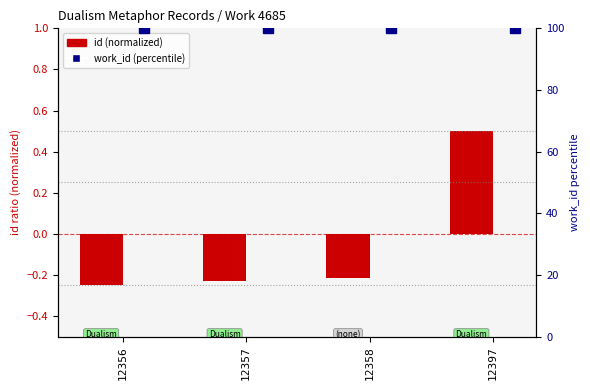

Reading left to right, extract all data points from this chart.

id (normalized): -0.2	-0.2	-0.2	0.5
work_id (percentile): 100.0	100.0	100.0	100.0